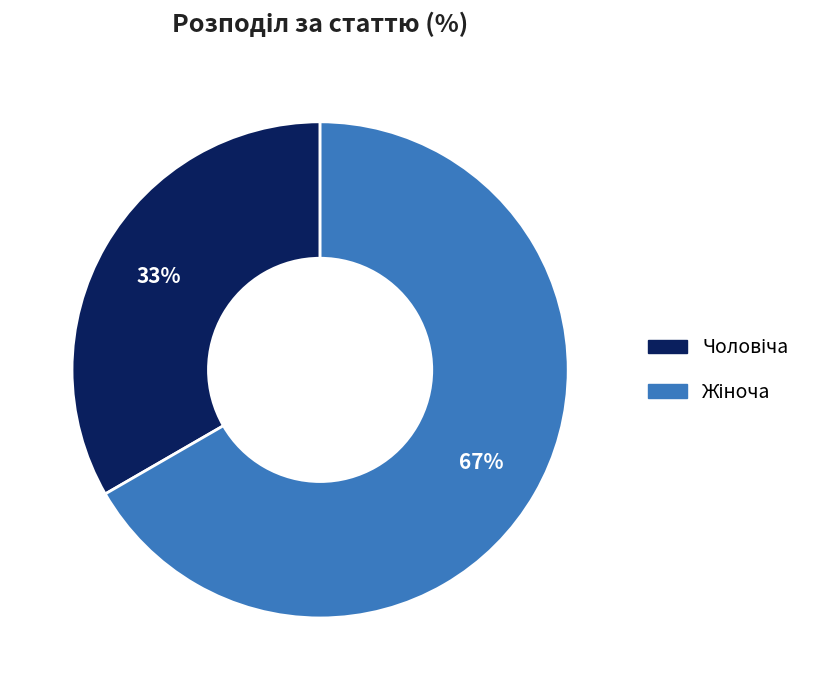

Is there any slice that represents more than half of the pie?

Yes